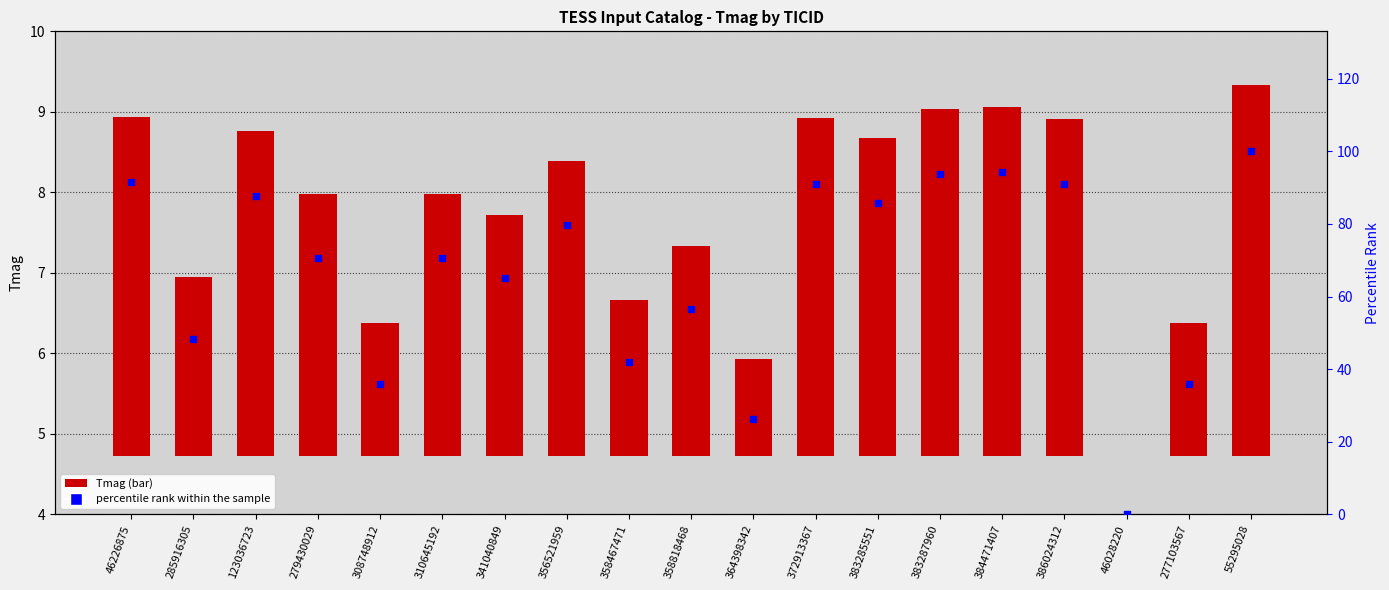

Which series has the largest total across all categories?

percentile rank within the sample